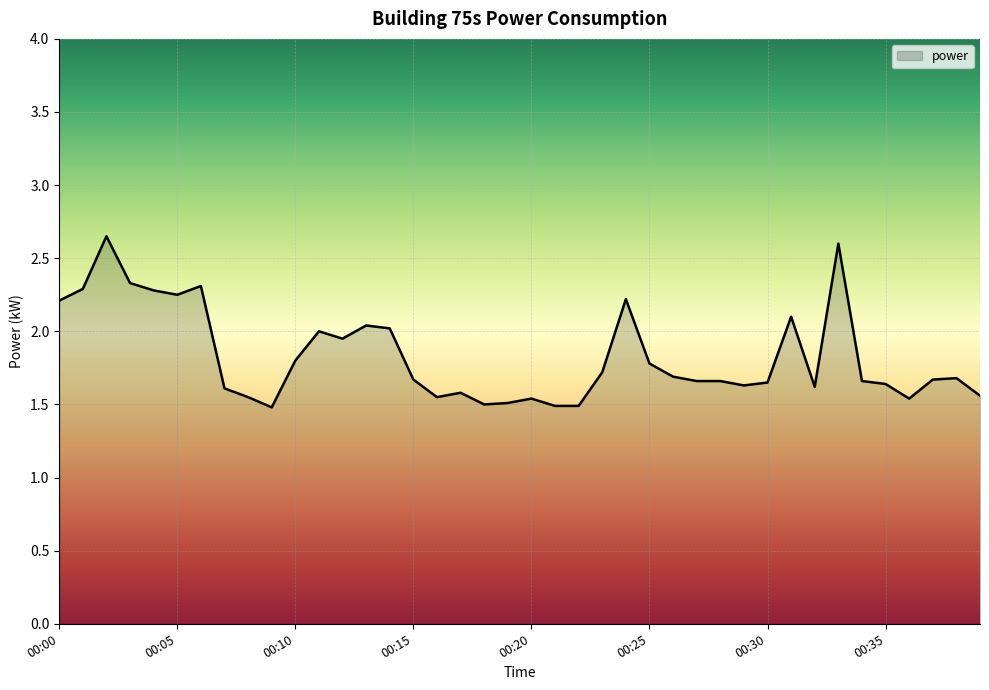

Rank the categories by value from lowest to highest.

00:09, 00:21, 00:22, 00:18, 00:19, 00:20, 00:36, 00:08, 00:16, 00:39, 00:17, 00:07, 00:32, 00:29, 00:35, 00:30, 00:27, 00:28, 00:34, 00:15, 00:37, 00:38, 00:26, 00:23, 00:25, 00:10, 00:12, 00:11, 00:14, 00:13, 00:31, 00:00, 00:24, 00:05, 00:04, 00:01, 00:06, 00:03, 00:33, 00:02